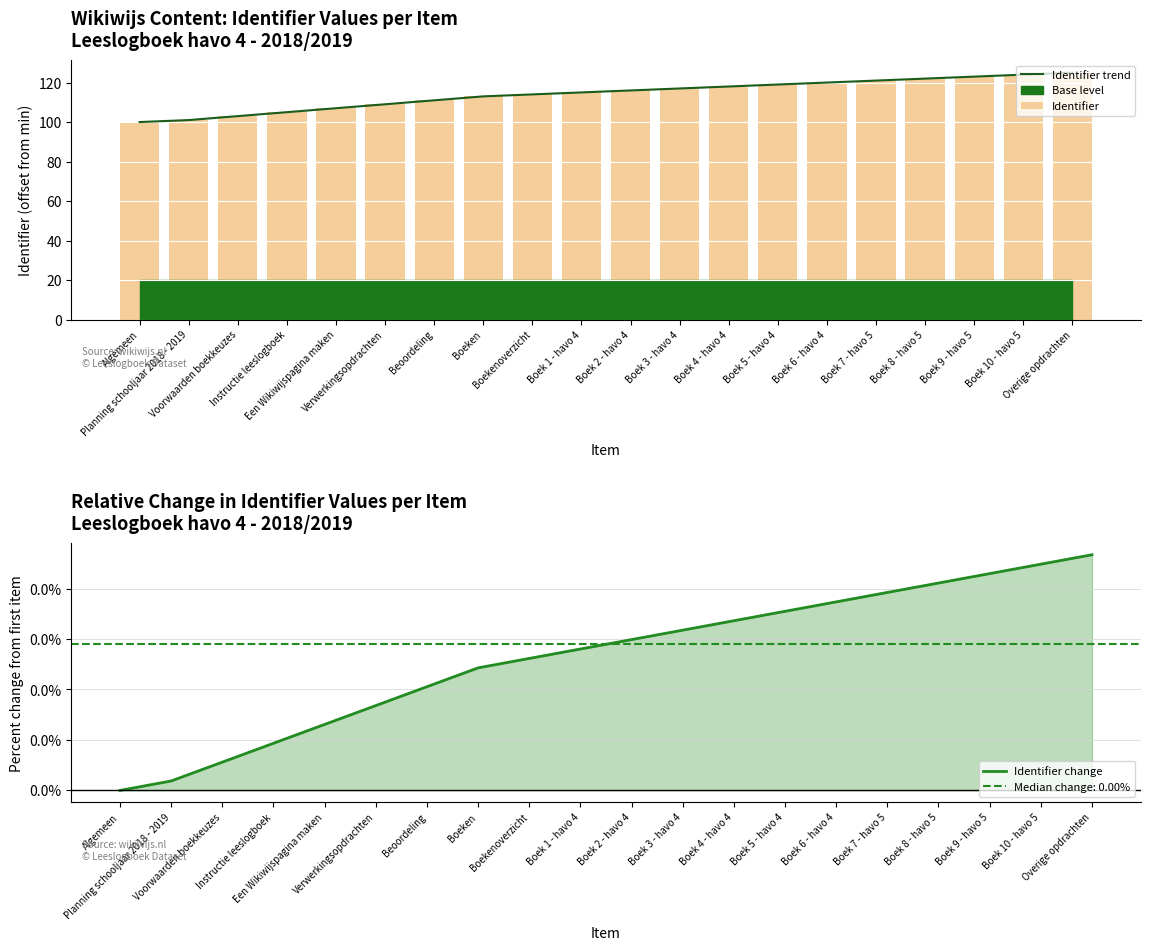

Are the bars horizontal?

No